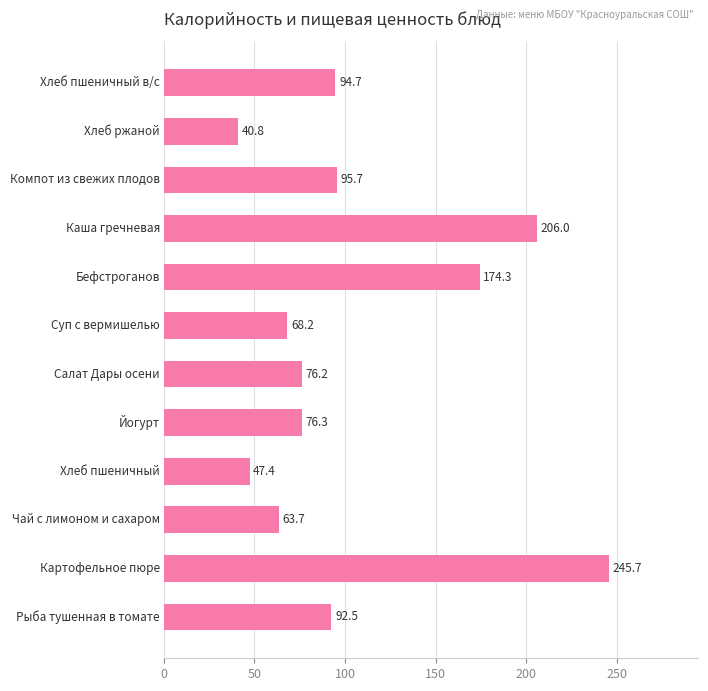

Reading right to left, what are all the values shown in this chart?

94.7	40.8	95.7	206.0	174.3	68.2	76.2	76.3	47.4	63.7	245.7	92.5